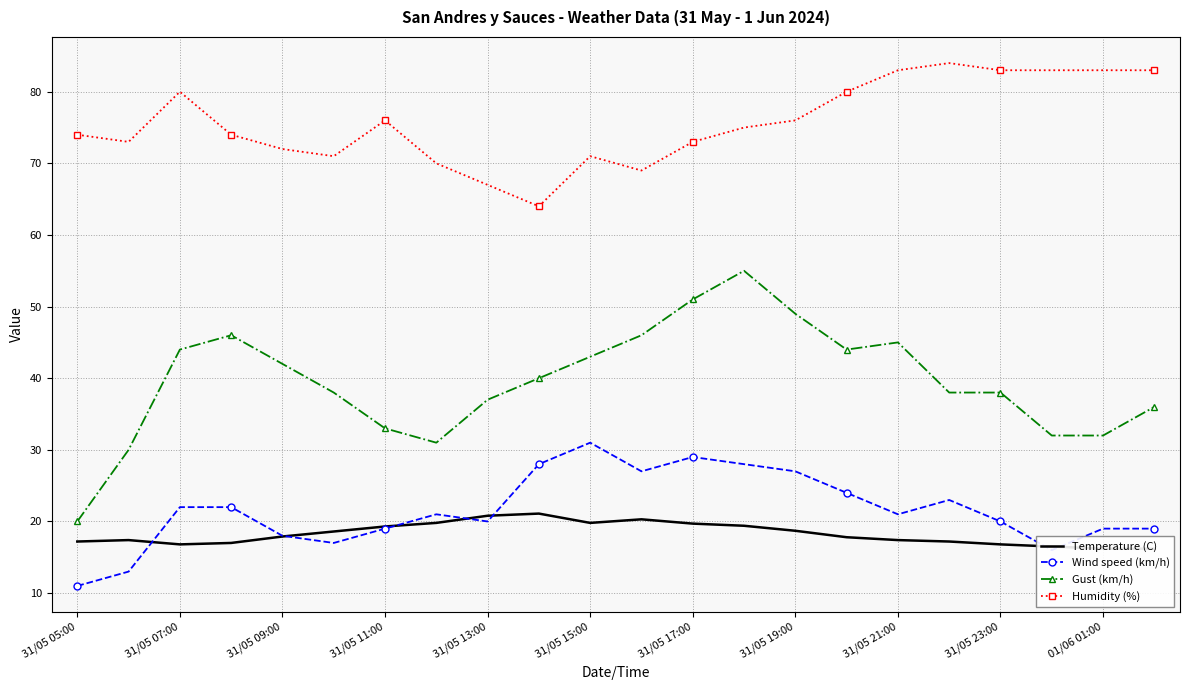

True or false: Humidity (%) and Gust (km/h) intersect in this chart.

False